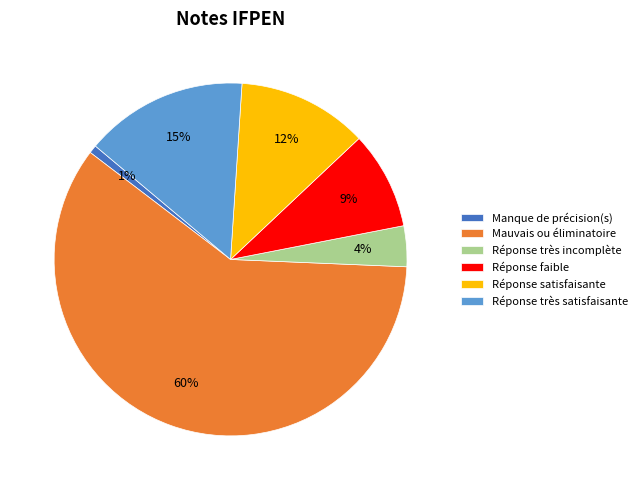

Does Manque de précision(s) represent more than half of the total?

No